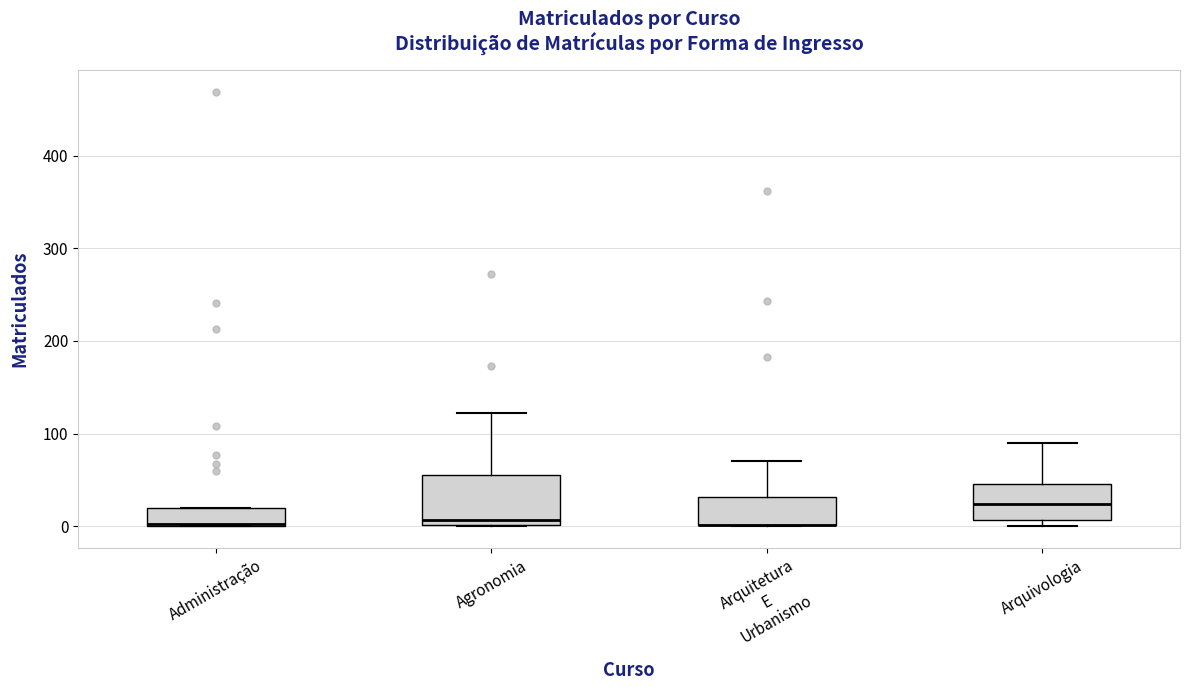

Reading left to right, read every box against the y-axis: the position of its median line, the range the box covers, and the ends of its whiskers. The values are not printed on the chart, so give them approximately, as read against the axis.

Administração: median 0 (drawn on the box's lower edge), box 0 to 20, whiskers 0 to 20
Agronomia: median 10, box 0 to 60, whiskers 0 to 120
Arquitetura E Urbanismo: median 0 (drawn on the box's lower edge), box 0 to 30, whiskers 0 to 70
Arquivologia: median 20, box 10 to 50, whiskers 0 to 90